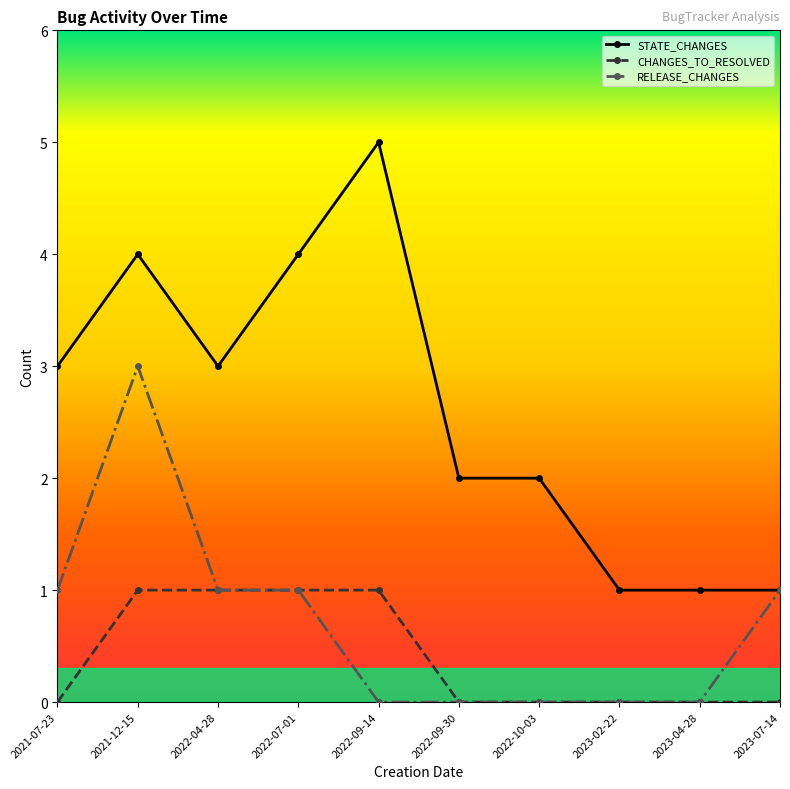

Which series has the largest range (max minus min)?

STATE_CHANGES